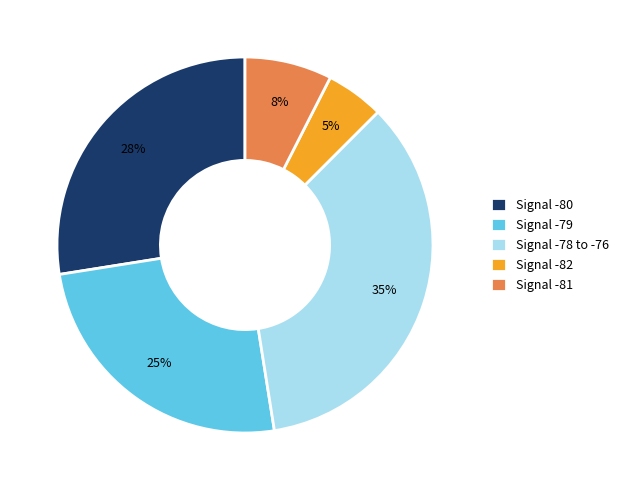

Do Signal -82 and Signal -81 together represent more than half of the pie?

No